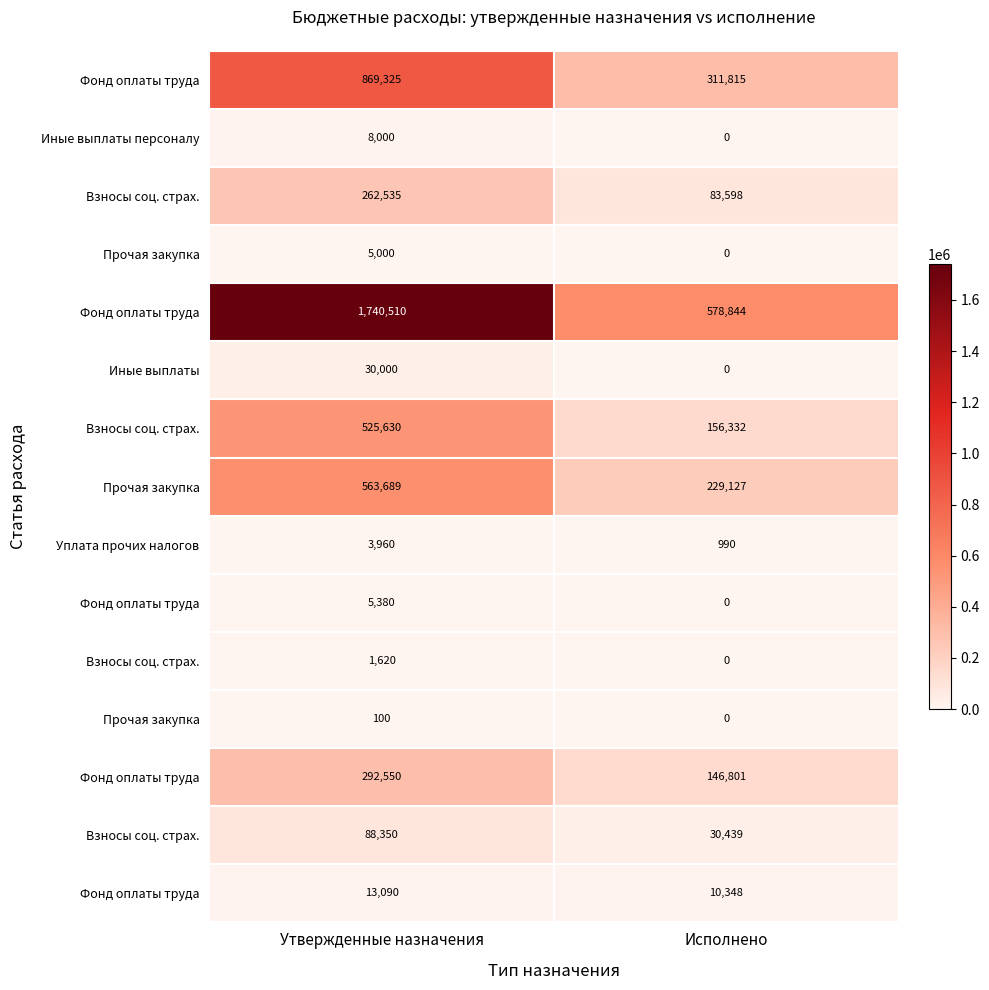

At how many categories does at least one series exceed 880999?

1